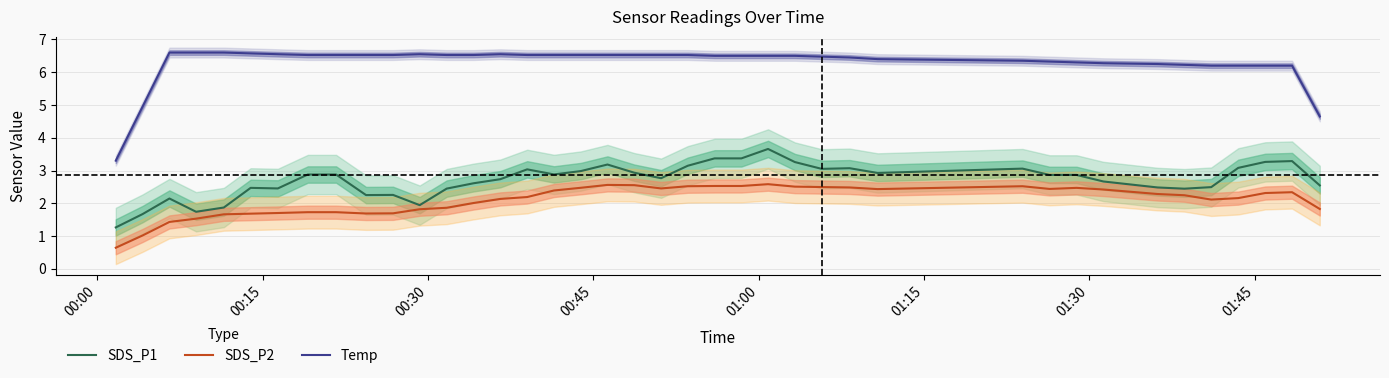

What is the minimum value for SDS_P2?

0.6